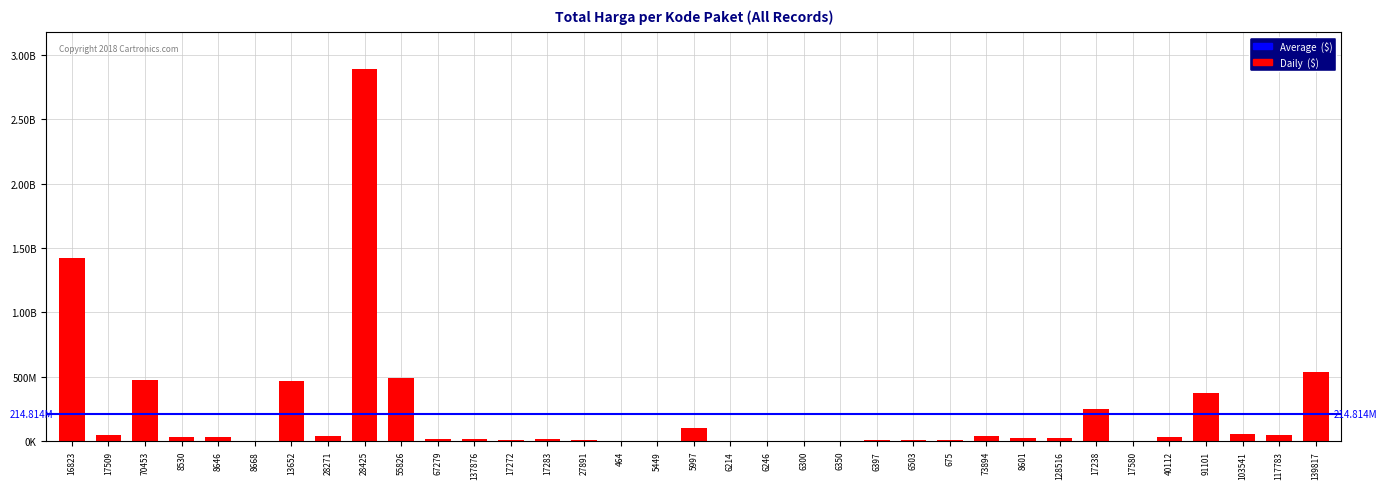

Is it true that the value at 137876 is 6614391?

False